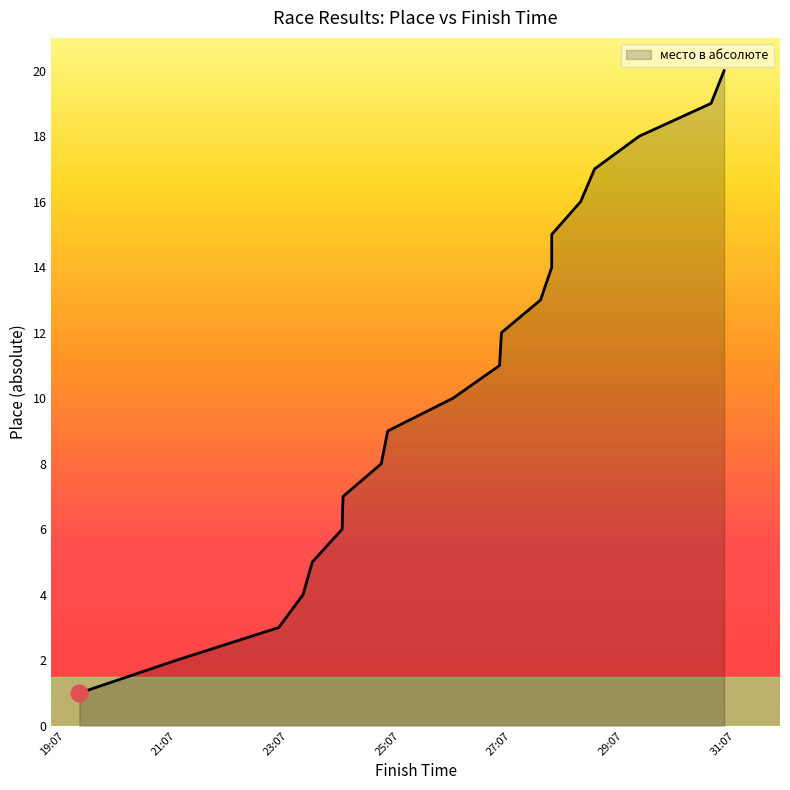

What is the difference between the maximum and second lowest values?

18